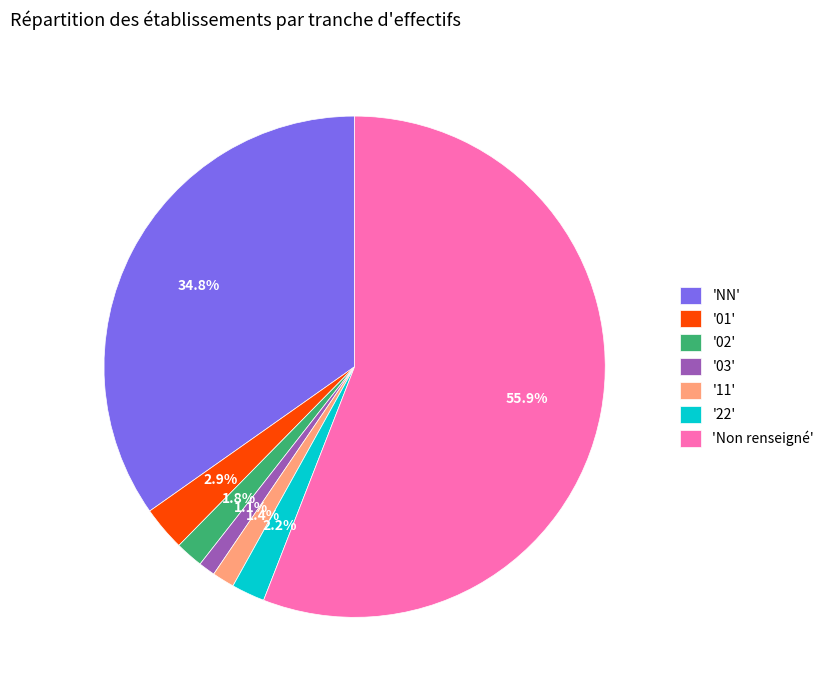

Is the sum of '22' and 'Non renseigné' greater than half?

Yes